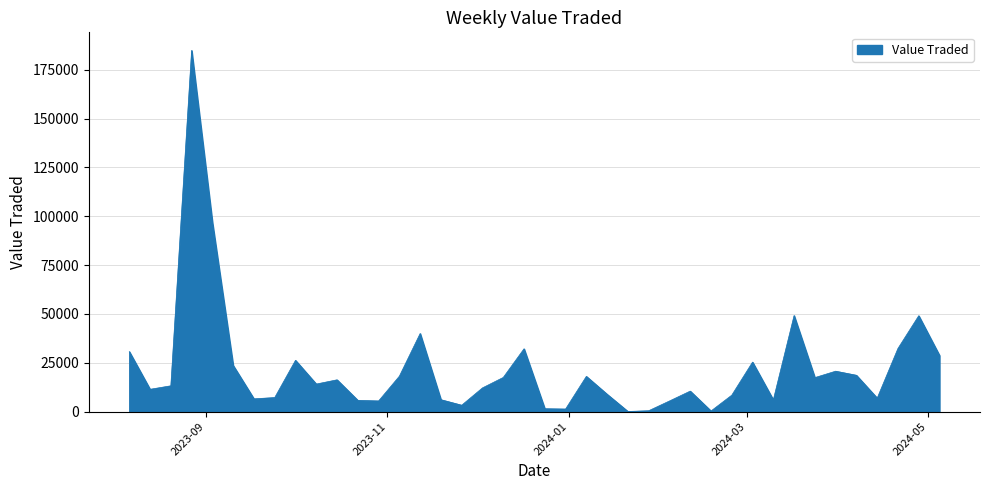

What is the minimum value shown in the chart?

96